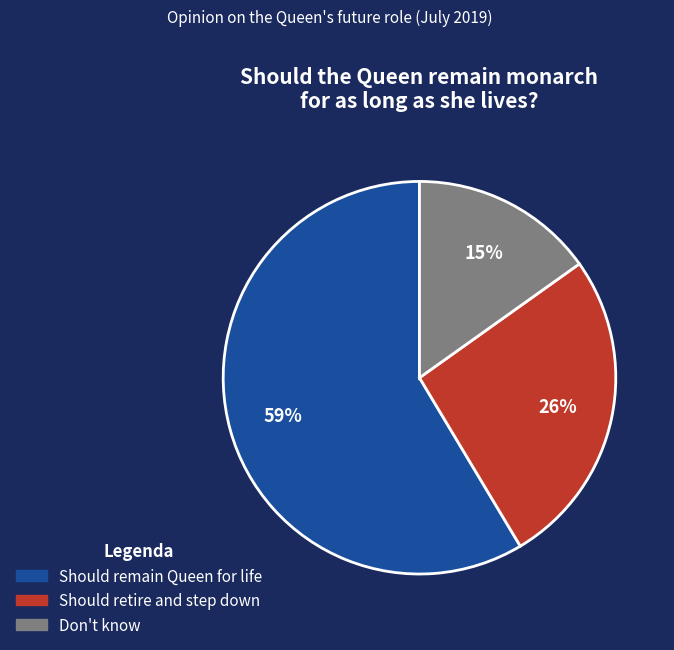

How many slices are in this pie chart?

3